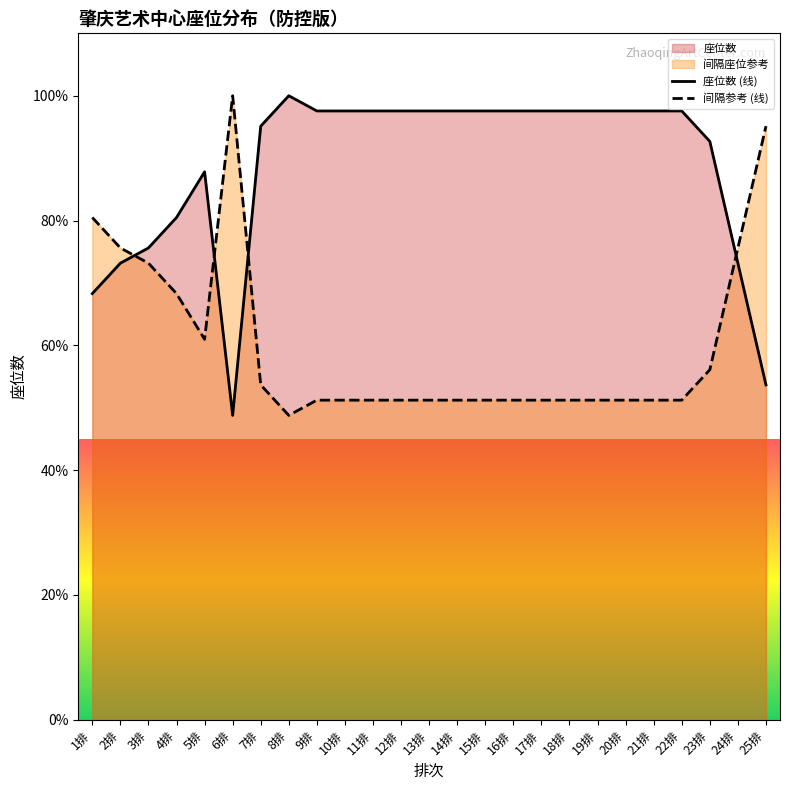

True or false: 座位数 (线) has a value of 51.1 at 12排.

False